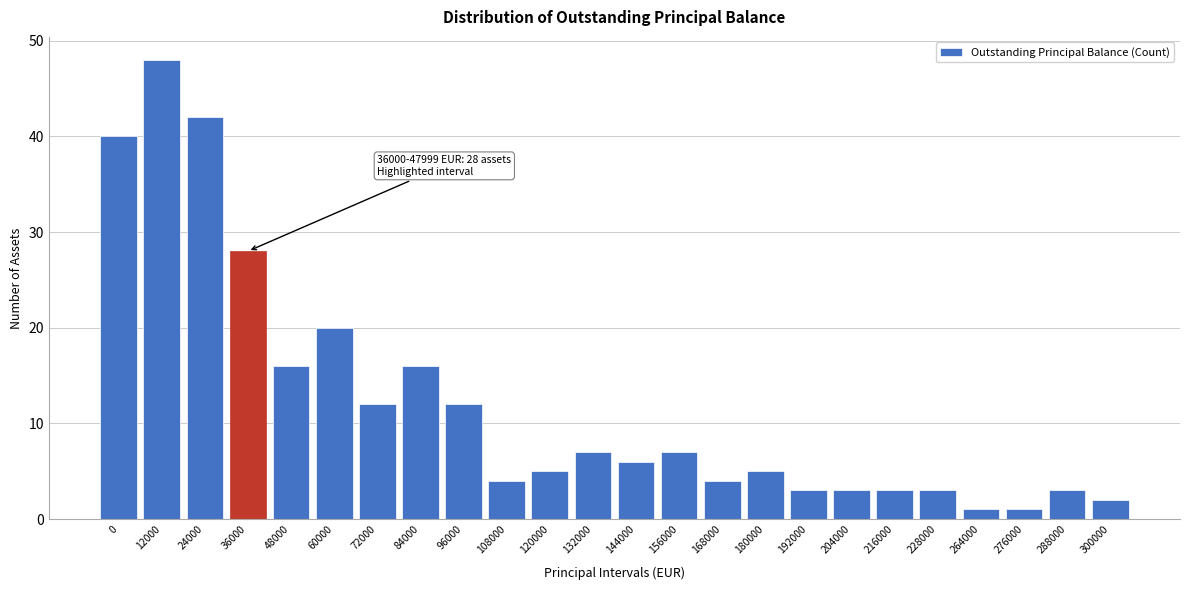

Reading left to right, list all the values displayed in this chart.

0=40	12000=48	24000=42	36000=28	48000=16	60000=20	72000=12	84000=16	96000=12	108000=4	120000=5	132000=7	144000=6	156000=7	168000=4	180000=5	192000=3	204000=3	216000=3	228000=3	264000=1	276000=1	288000=3	300000=2